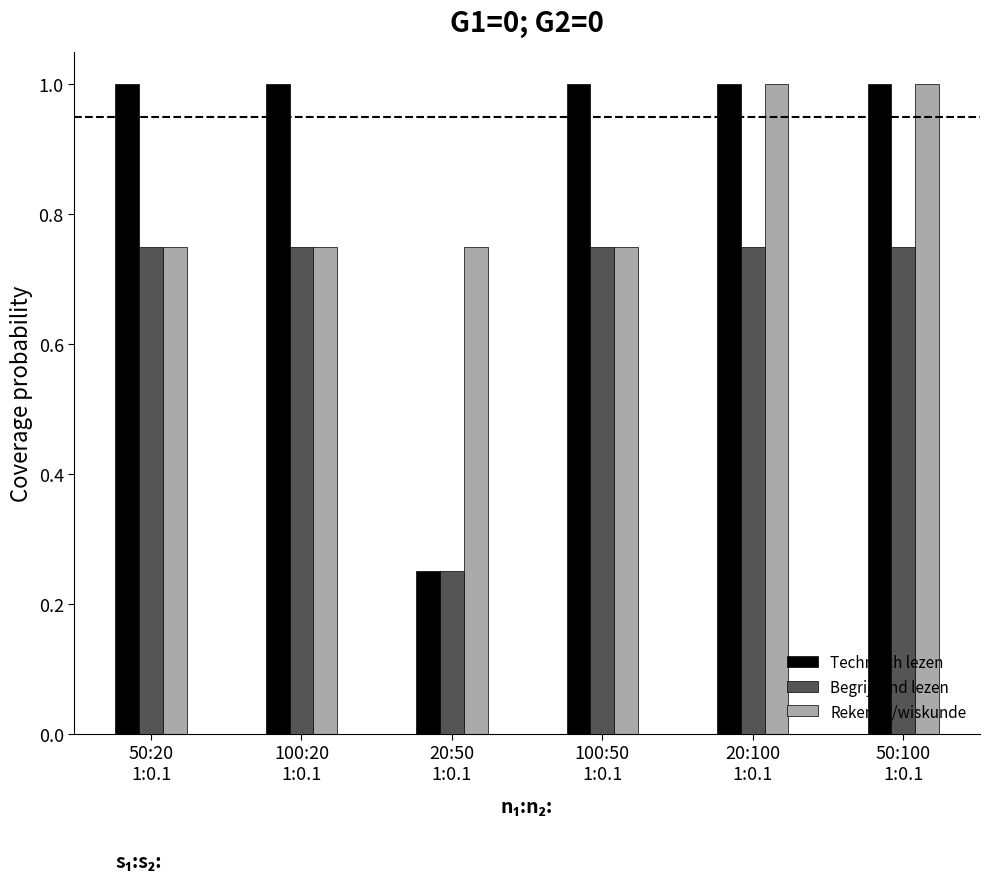

Does the chart contain any negative values?

No